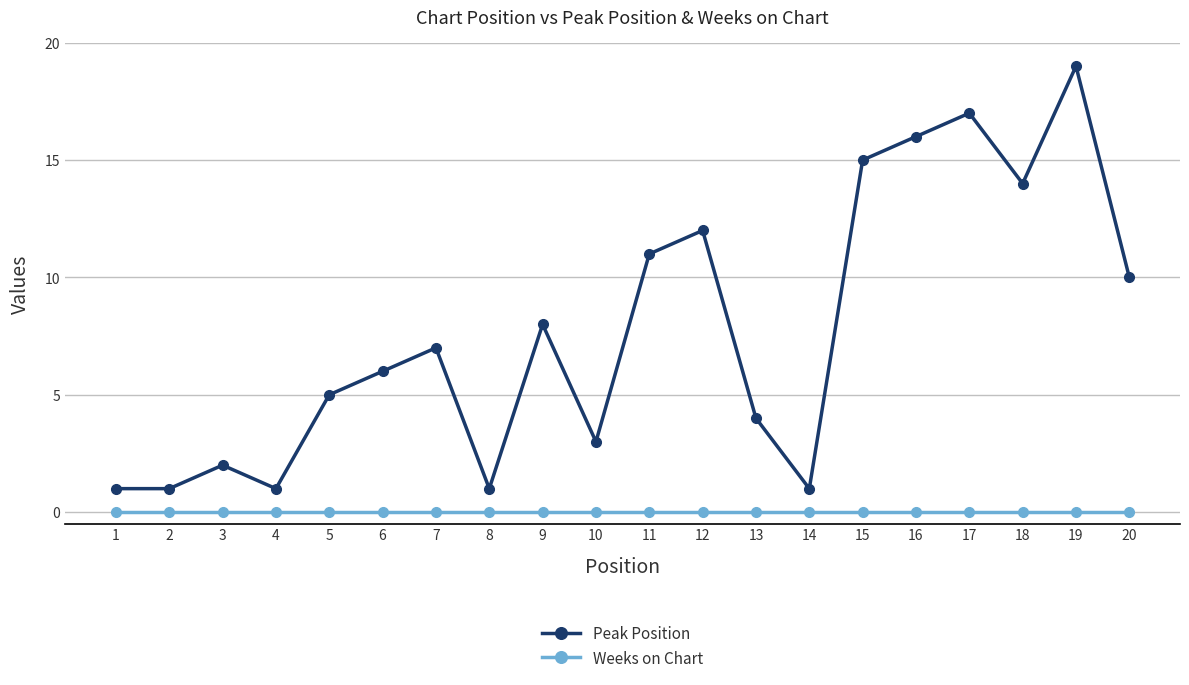

Is it true that Weeks on Chart equals 0 at 8?

True